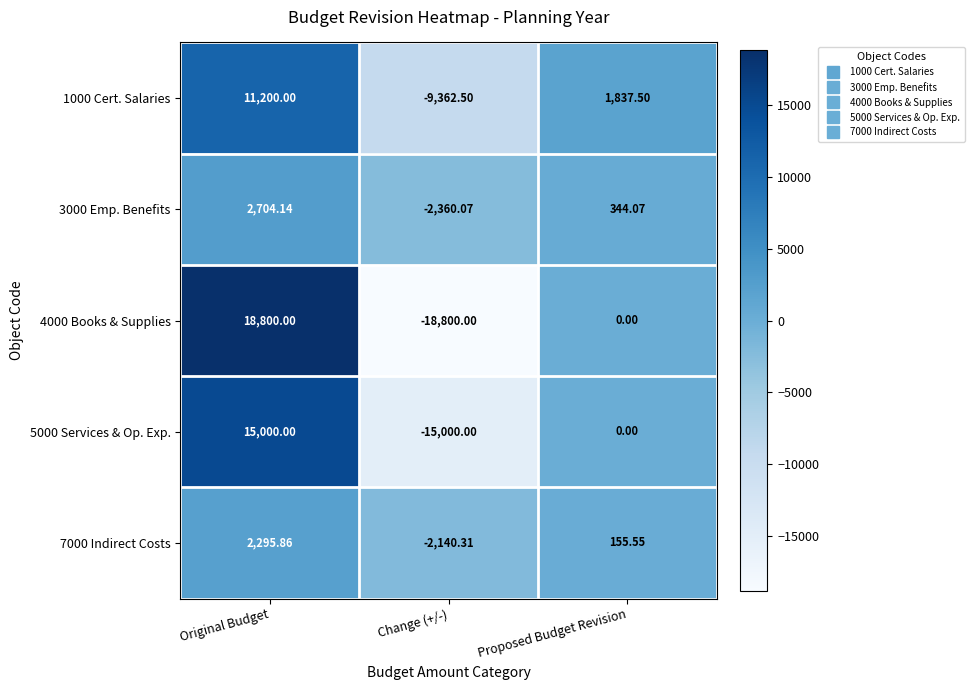

What is the minimum value shown in the chart?

-18800.0